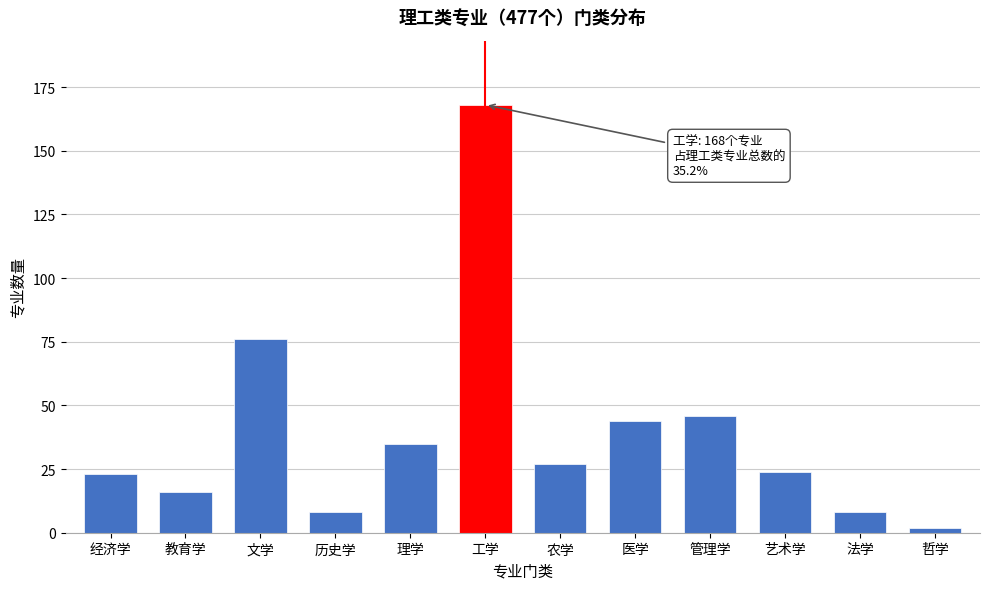

Reading right to left, what are all the values shown in this chart?

哲学=2	法学=8	艺术学=24	管理学=46	医学=44	农学=27	工学=168	理学=35	历史学=8	文学=76	教育学=16	经济学=23